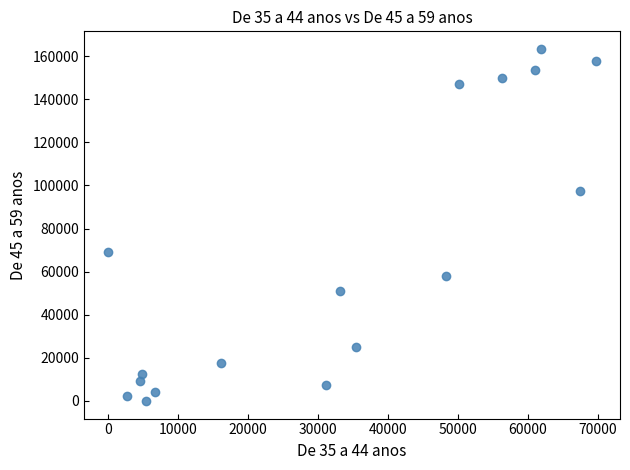

What Y value in the scatter plot is closest to 81659?

69158.6